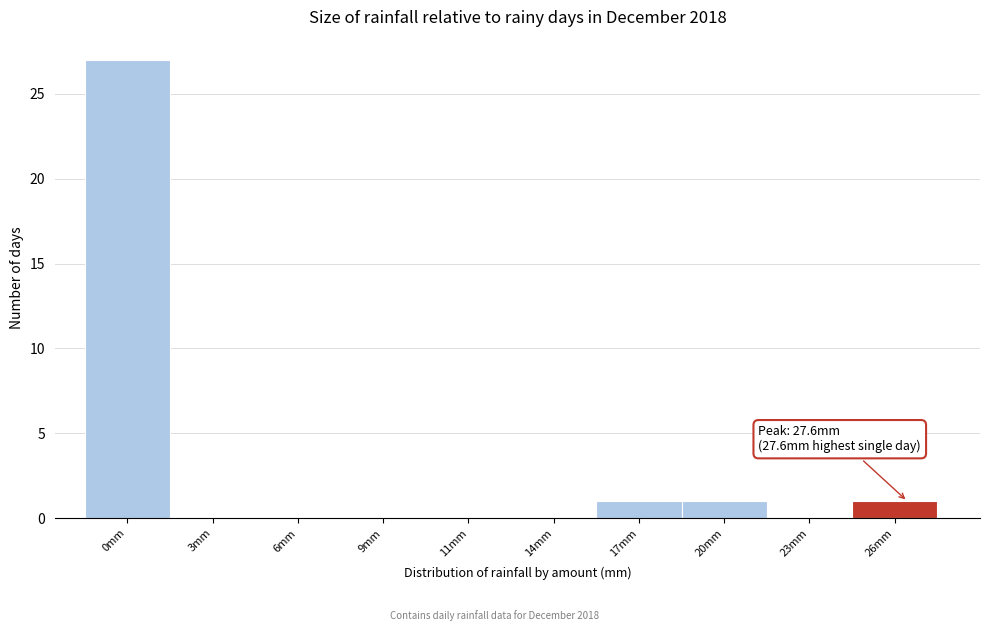

Reading left to right, transcribe all the data shown in this chart.

0mm=27	3mm=0	6mm=0	9mm=0	11mm=0	14mm=0	17mm=1	20mm=1	23mm=0	26mm=1